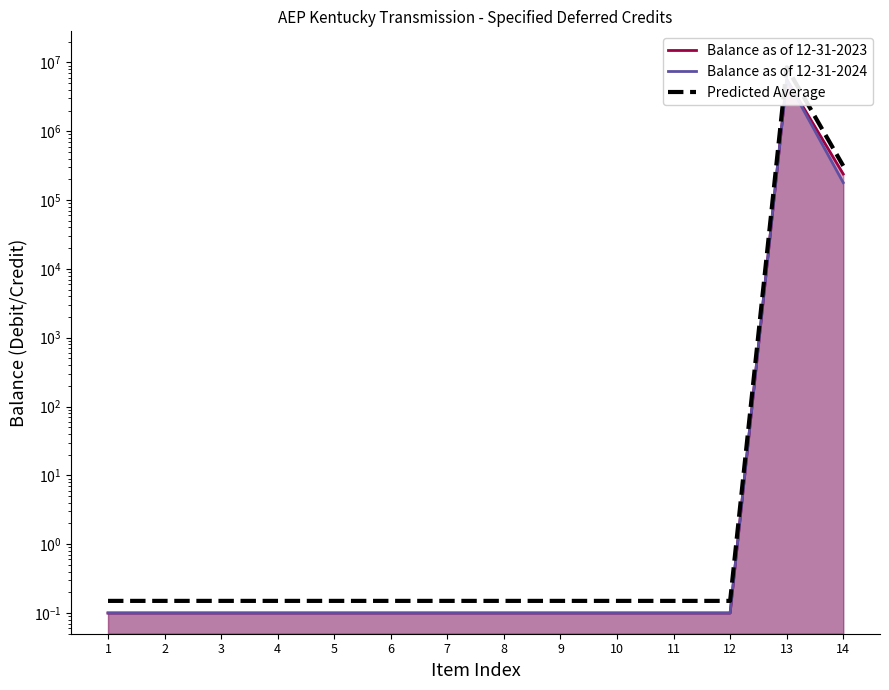

What is the maximum value shown in the chart?

8484208.5